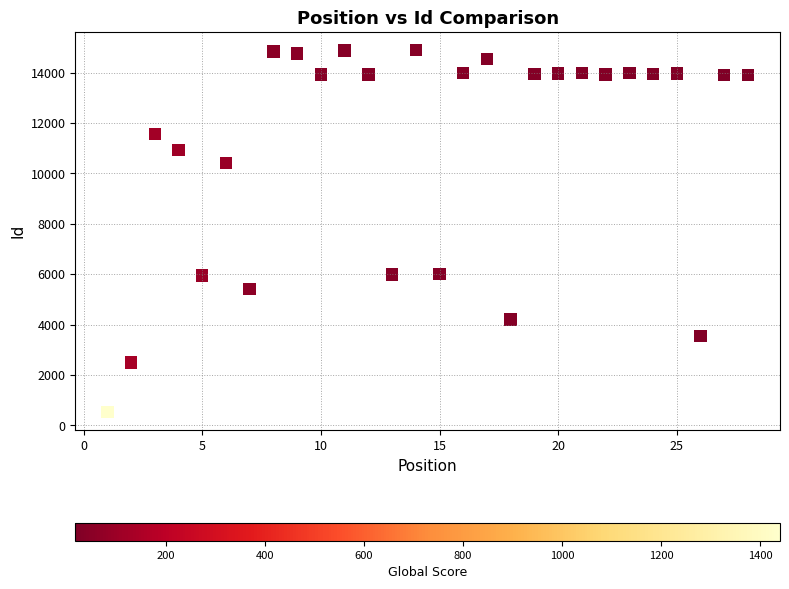

What is the range of Y values (max minus min)?

14363